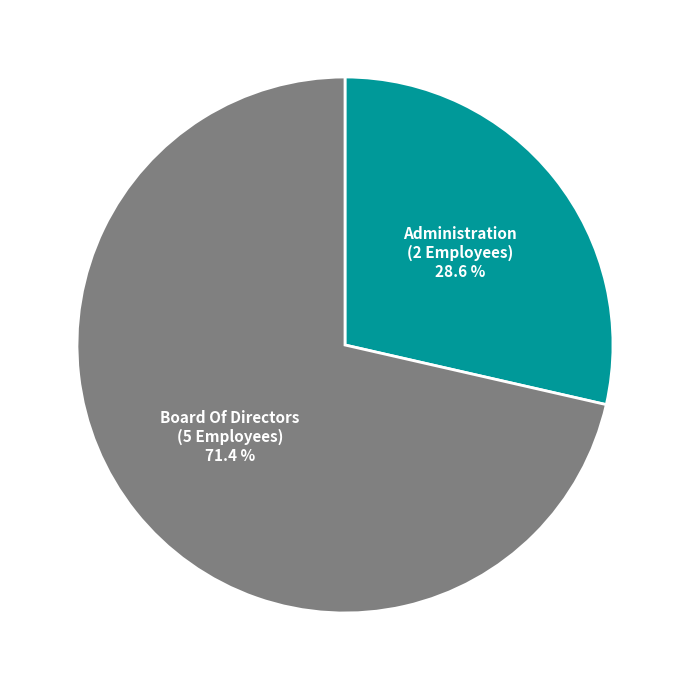

Does any single category account for the majority?

Yes